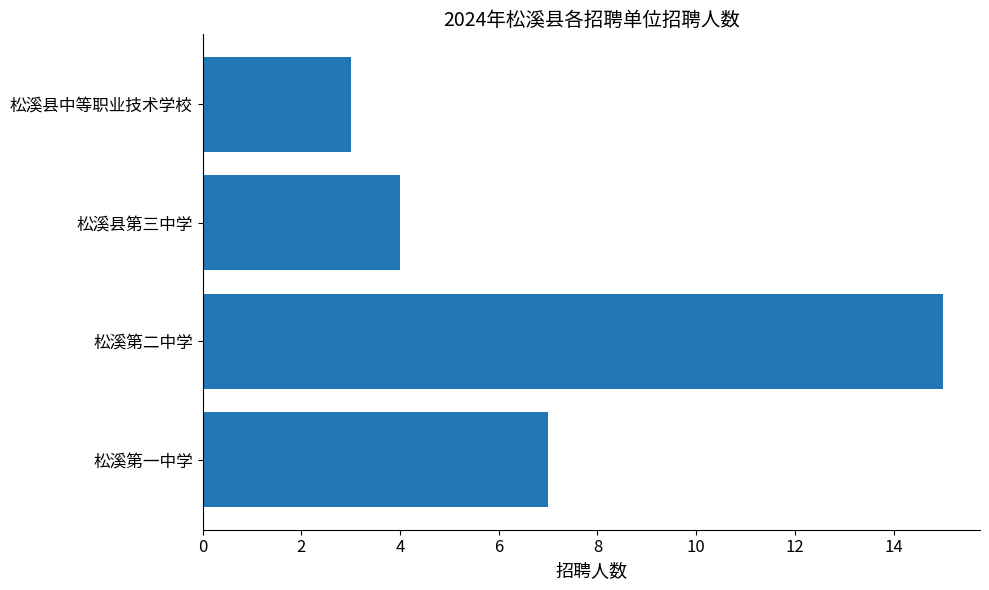

What is the greatest value displayed?

15